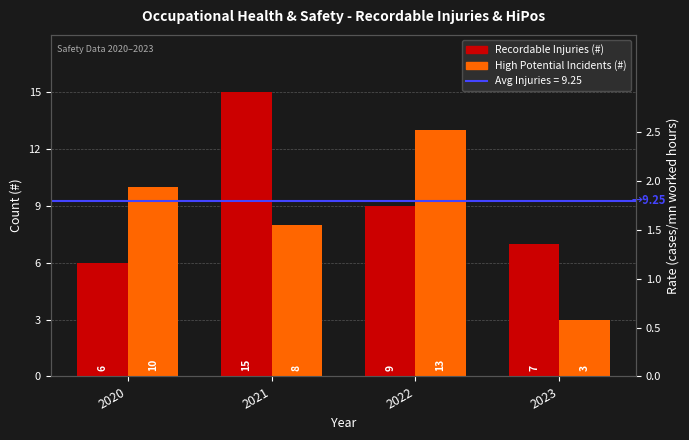

Is the value of Recordable Injuries (#) at 2023 greater than the value of High Potential Incidents (#) at 2023?

Yes